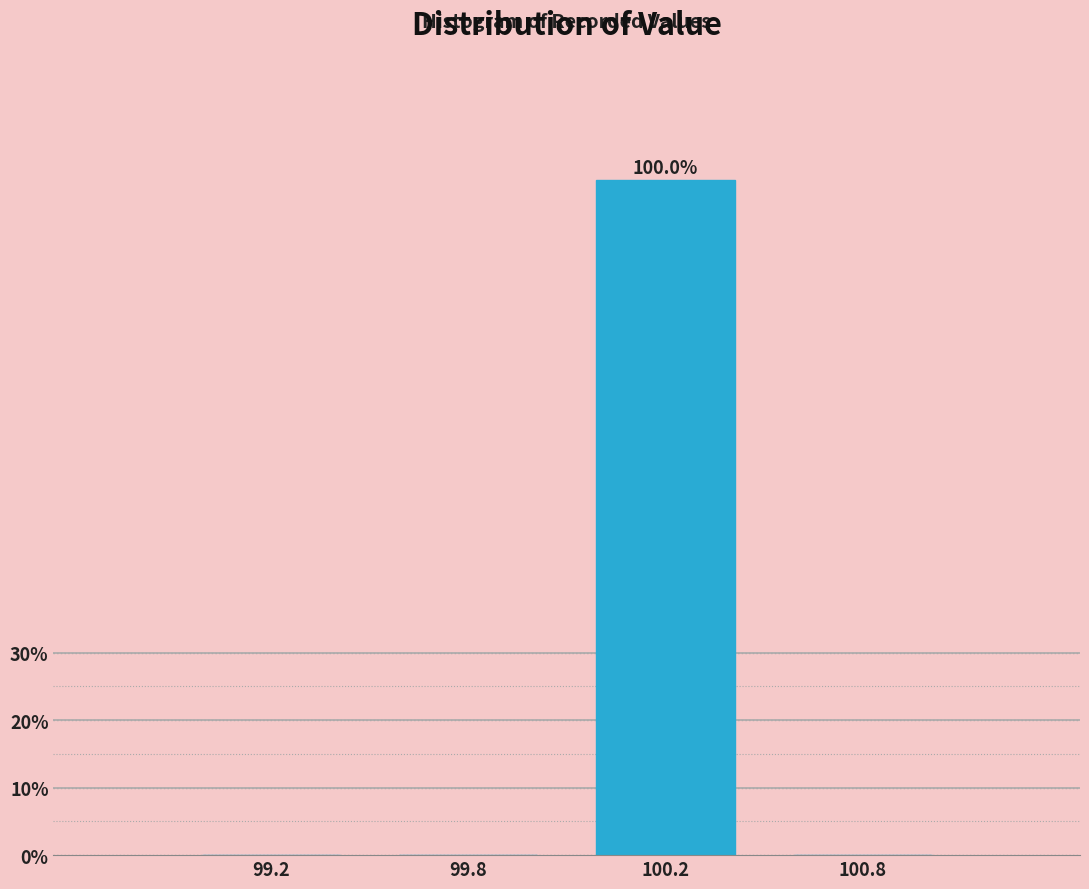

Reading left to right, transcribe all the data shown in this chart.

99.2=0	99.8=0	100.2=100	100.8=0